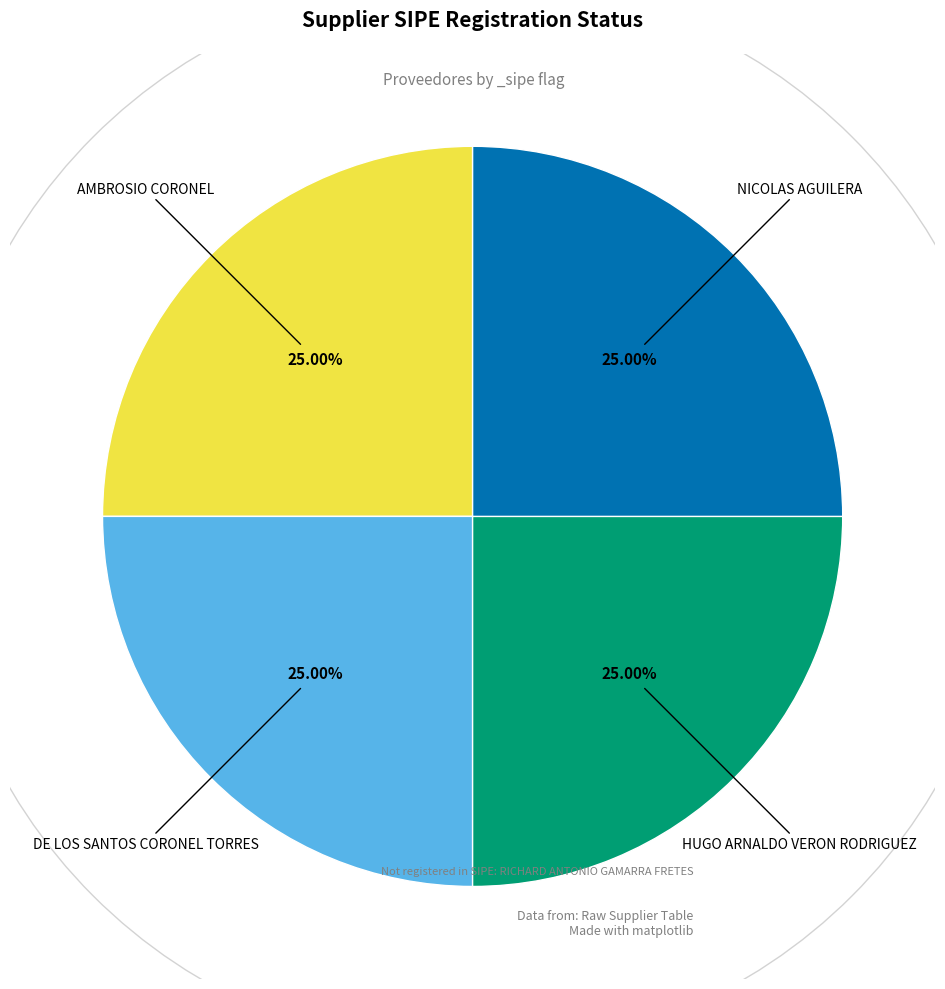

Does any single category account for the majority?

No